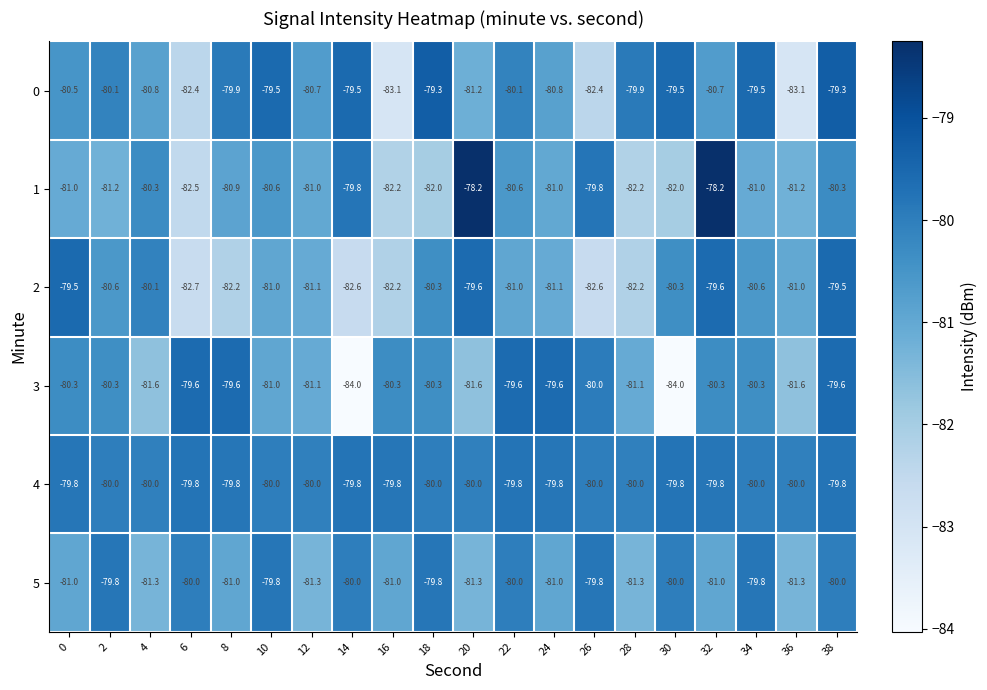

Is it true that 2 equals -130.6 at 12?

False